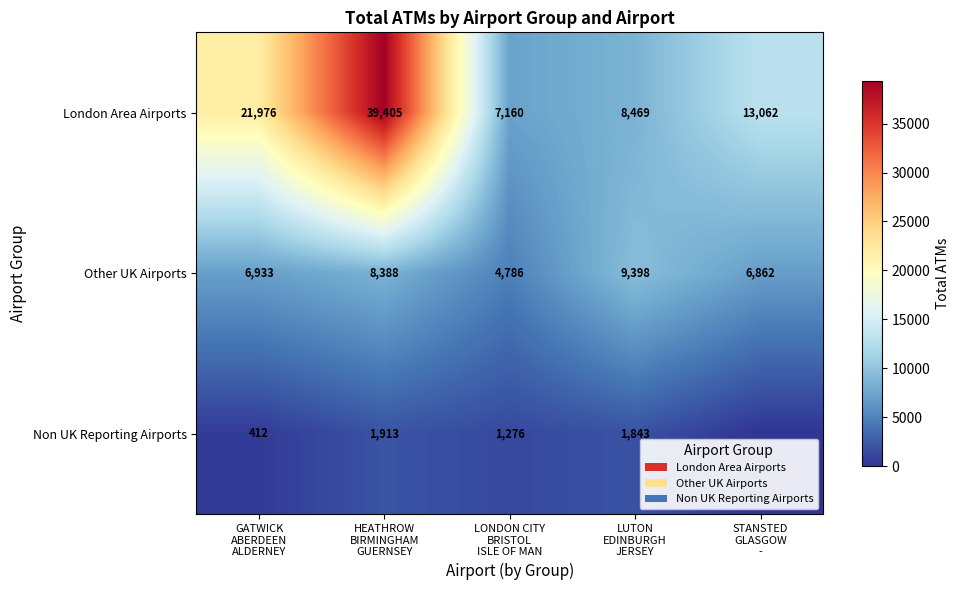

What is the sum of all Other UK Airports values?

36367